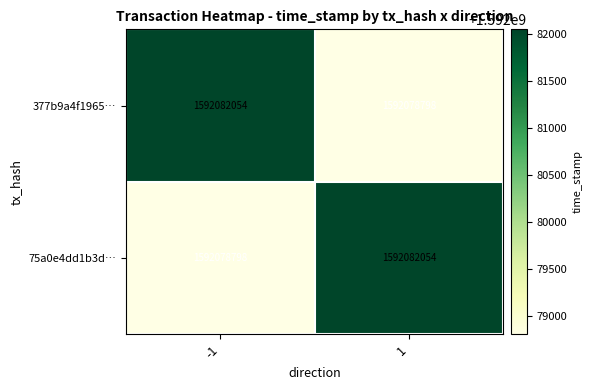

What is the total value across all series at 1?

3184160852